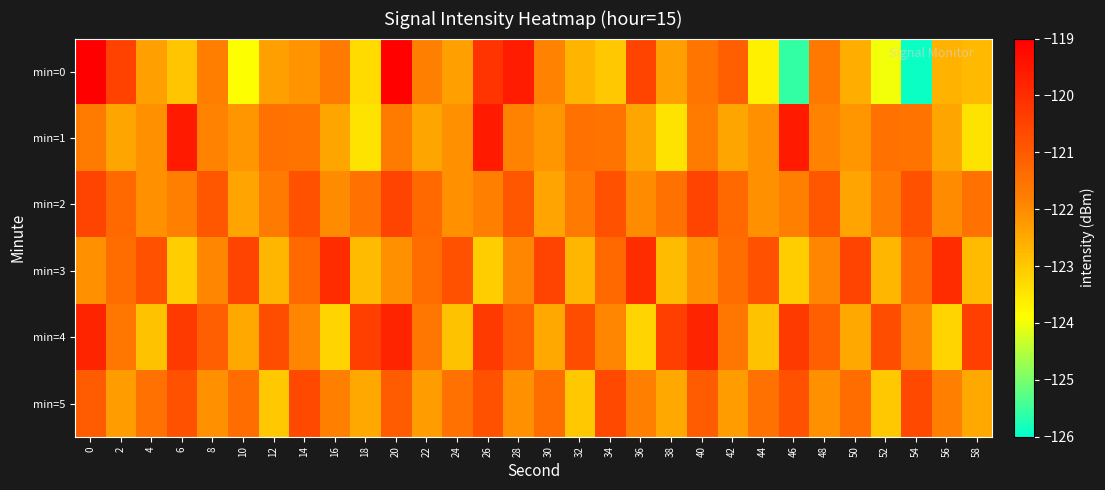

Reading left to right, extract all data points from this chart.

min=0: 0=-119.0	2=-120.5	4=-122.3	6=-122.9	8=-121.8	10=-123.9	12=-122.3	14=-122.1	16=-121.7	18=-123.3	20=-119.1	22=-121.8	24=-122.3	26=-120.1	28=-119.6	30=-121.9	32=-122.7	34=-123.0	36=-120.5	38=-122.3	40=-121.6	42=-121.1	44=-123.7	46=-125.6	48=-121.7	50=-122.6	52=-124.0	54=-125.9	56=-122.7	58=-122.8
min=1: 0=-121.7	2=-122.4	4=-122.1	6=-119.6	8=-121.9	10=-122.2	12=-121.5	14=-121.5	16=-122.4	18=-123.5	20=-121.7	22=-122.4	24=-122.1	26=-119.6	28=-121.9	30=-122.2	32=-121.5	34=-121.5	36=-122.4	38=-123.5	40=-121.7	42=-122.4	44=-122.1	46=-119.6	48=-121.9	50=-122.2	52=-121.5	54=-121.5	56=-122.4	58=-123.5
min=2: 0=-120.5	2=-121.3	4=-122.1	6=-121.8	8=-120.9	10=-122.4	12=-121.7	14=-120.8	16=-122.0	18=-121.5	20=-120.5	22=-121.3	24=-122.1	26=-121.8	28=-120.9	30=-122.4	32=-121.7	34=-120.8	36=-122.0	38=-121.5	40=-120.5	42=-121.3	44=-122.1	46=-121.8	48=-120.9	50=-122.4	52=-121.7	54=-120.8	56=-122.0	58=-121.5
min=3: 0=-122.1	2=-121.4	4=-120.8	6=-123.1	8=-121.9	10=-120.5	12=-122.7	14=-121.3	16=-120.0	18=-122.8	20=-122.1	22=-121.4	24=-120.8	26=-123.1	28=-121.9	30=-120.5	32=-122.7	34=-121.3	36=-120.0	38=-122.8	40=-122.1	42=-121.4	44=-120.8	46=-123.1	48=-121.9	50=-120.5	52=-122.7	54=-121.3	56=-120.0	58=-122.8
min=4: 0=-119.8	2=-121.6	4=-122.9	6=-120.3	8=-121.1	10=-122.5	12=-120.7	14=-121.9	16=-123.2	18=-120.4	20=-119.8	22=-121.6	24=-122.9	26=-120.3	28=-121.1	30=-122.5	32=-120.7	34=-121.9	36=-123.2	38=-120.4	40=-119.8	42=-121.6	44=-122.9	46=-120.3	48=-121.1	50=-122.5	52=-120.7	54=-121.9	56=-123.2	58=-120.4
min=5: 0=-121.0	2=-122.3	4=-121.5	6=-120.8	8=-122.1	10=-121.4	12=-123.0	14=-120.6	16=-121.8	18=-122.5	20=-121.0	22=-122.3	24=-121.5	26=-120.8	28=-122.1	30=-121.4	32=-123.0	34=-120.6	36=-121.8	38=-122.5	40=-121.0	42=-122.3	44=-121.5	46=-120.8	48=-122.1	50=-121.4	52=-123.0	54=-120.6	56=-121.8	58=-122.5